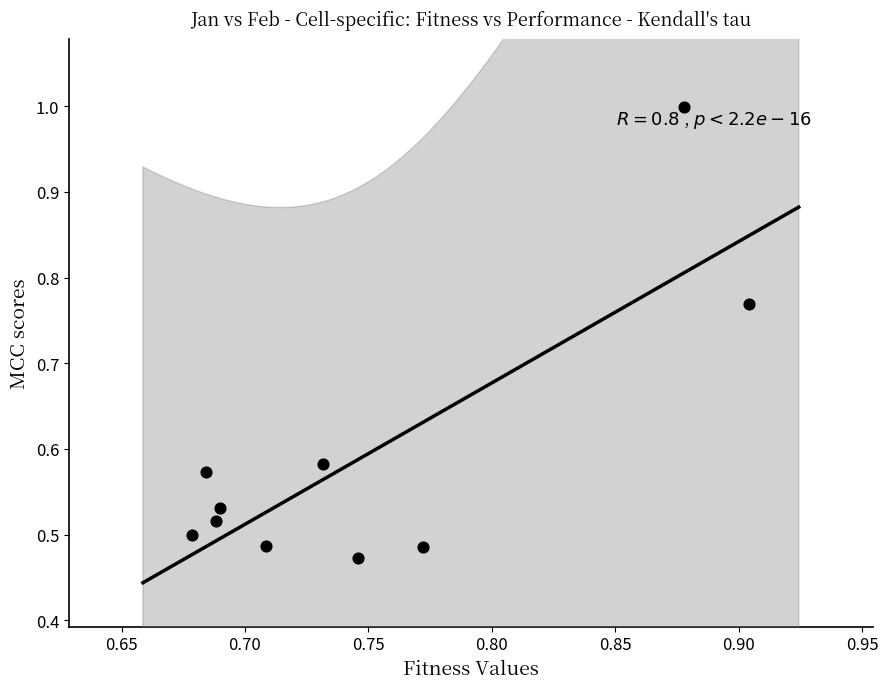

What is the average X value?

0.7